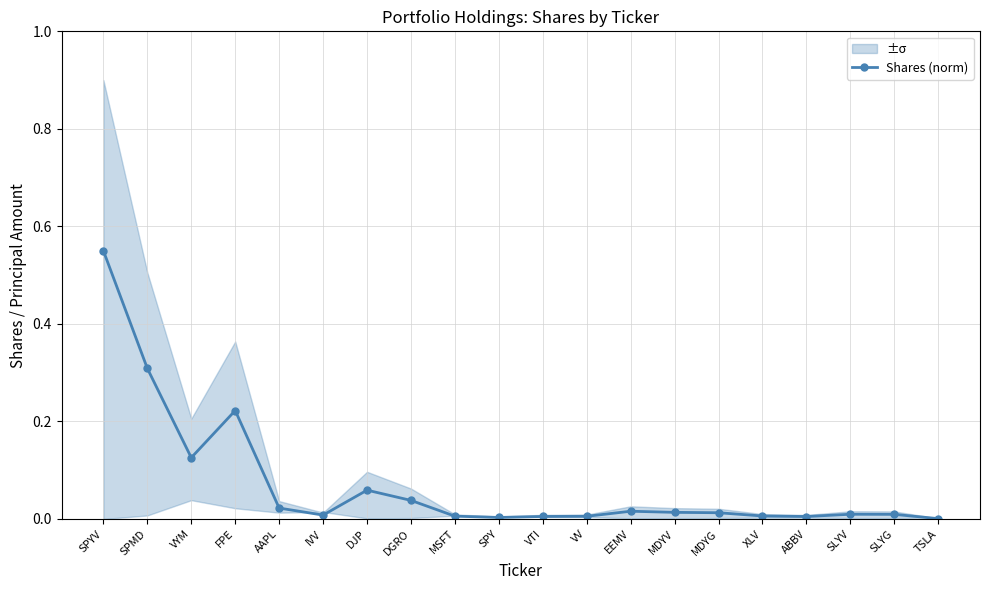

Is it true that the value at MDYG is 0.0?

False